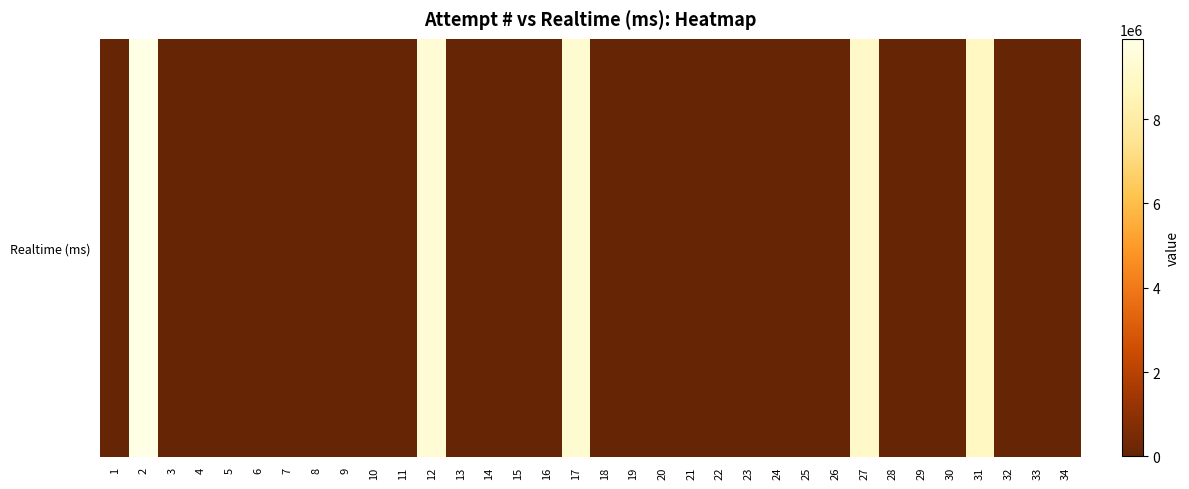

How many values exceed 0?

5